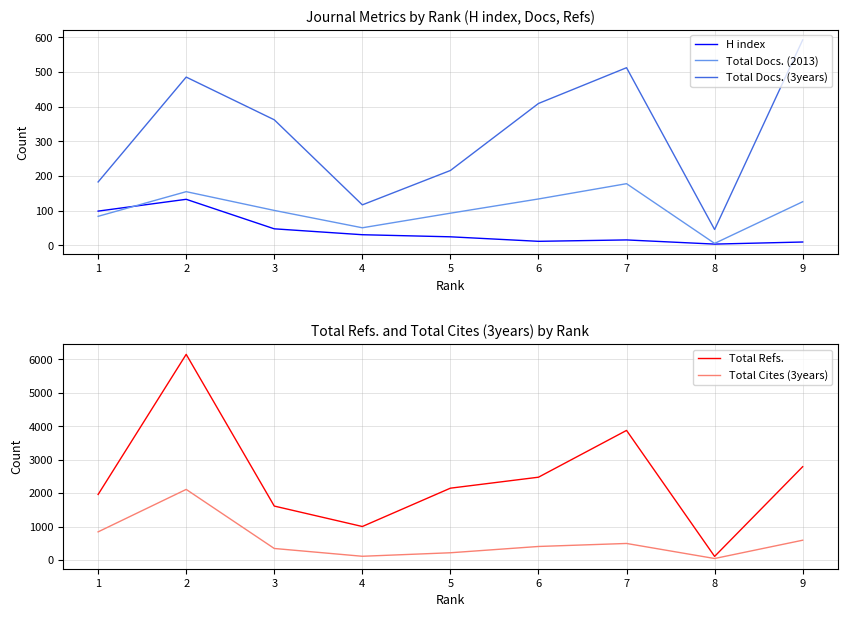

Is it true that Total Refs. equals 2789 at 9?

True